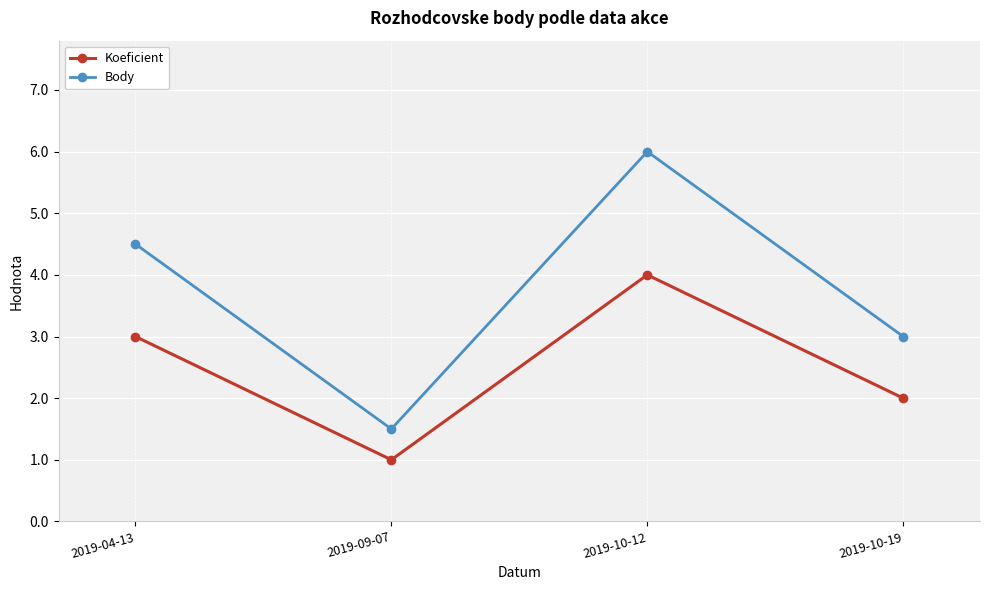

How many lines are shown in the chart?

2